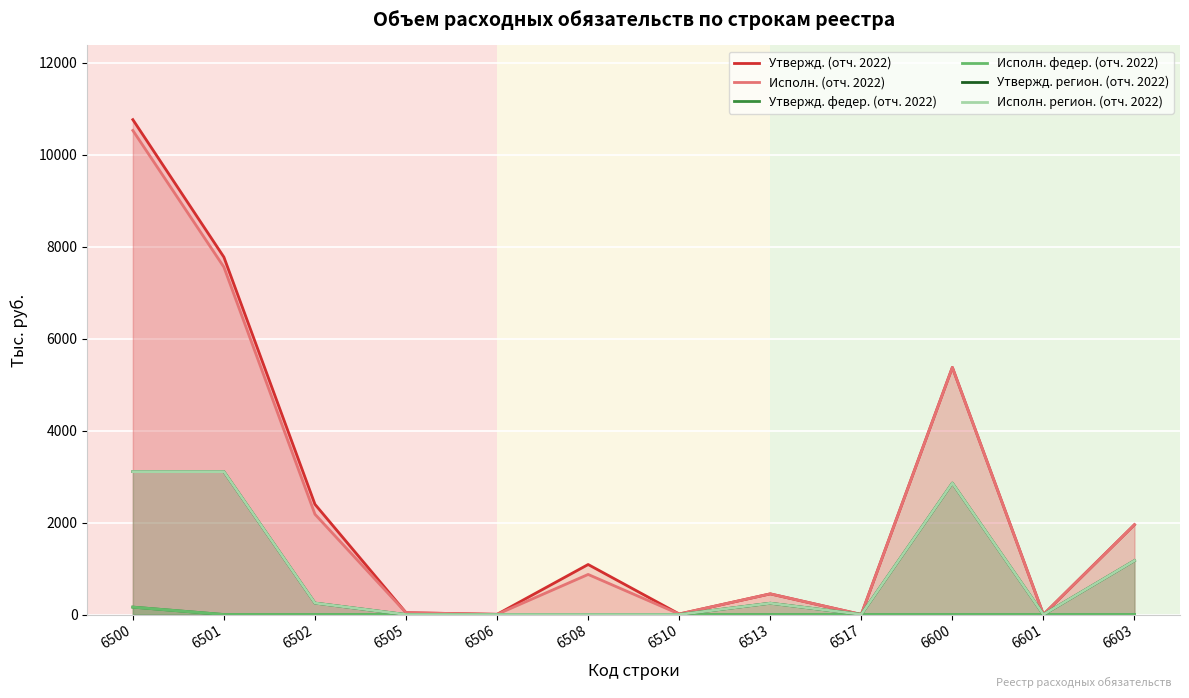

True or false: Исполн. регион. (отч. 2022) and Исполн. федер. (отч. 2022) intersect in this chart.

False